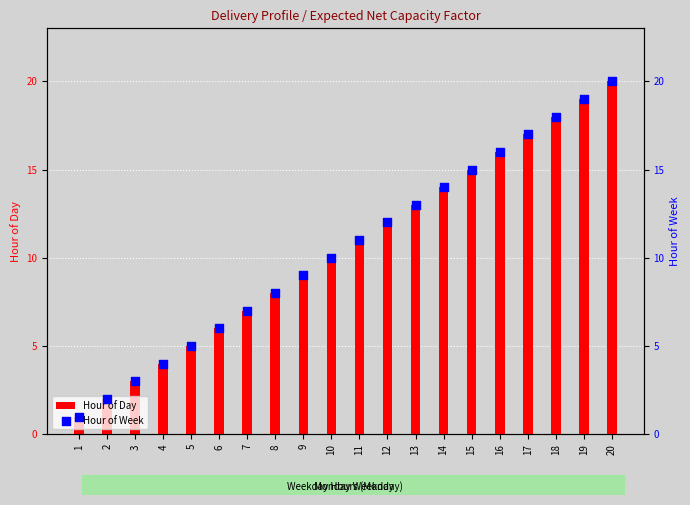

What are all the series names shown in the legend?

Hour of Day, Hour of Week